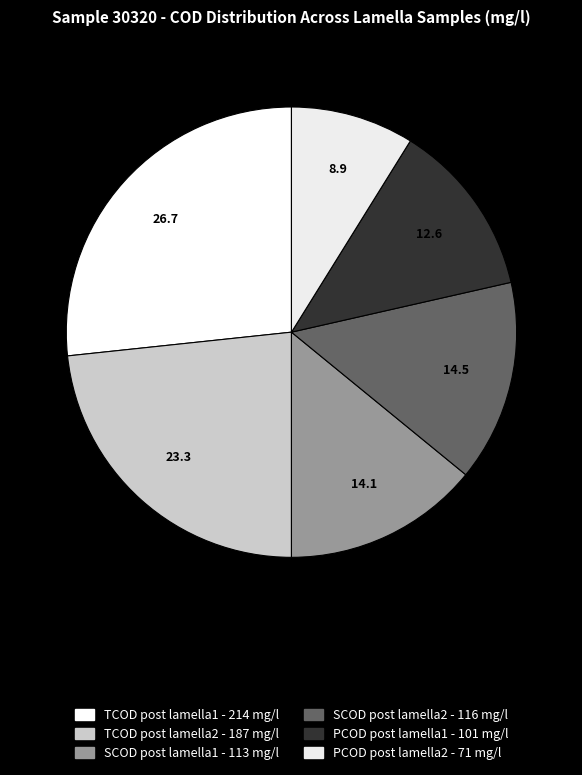

How many slices are in this pie chart?

6